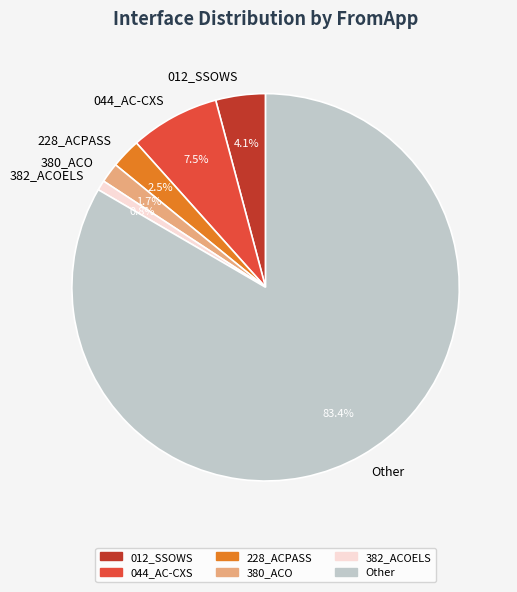

To the nearest percent, what is the average slice percentage?

17%